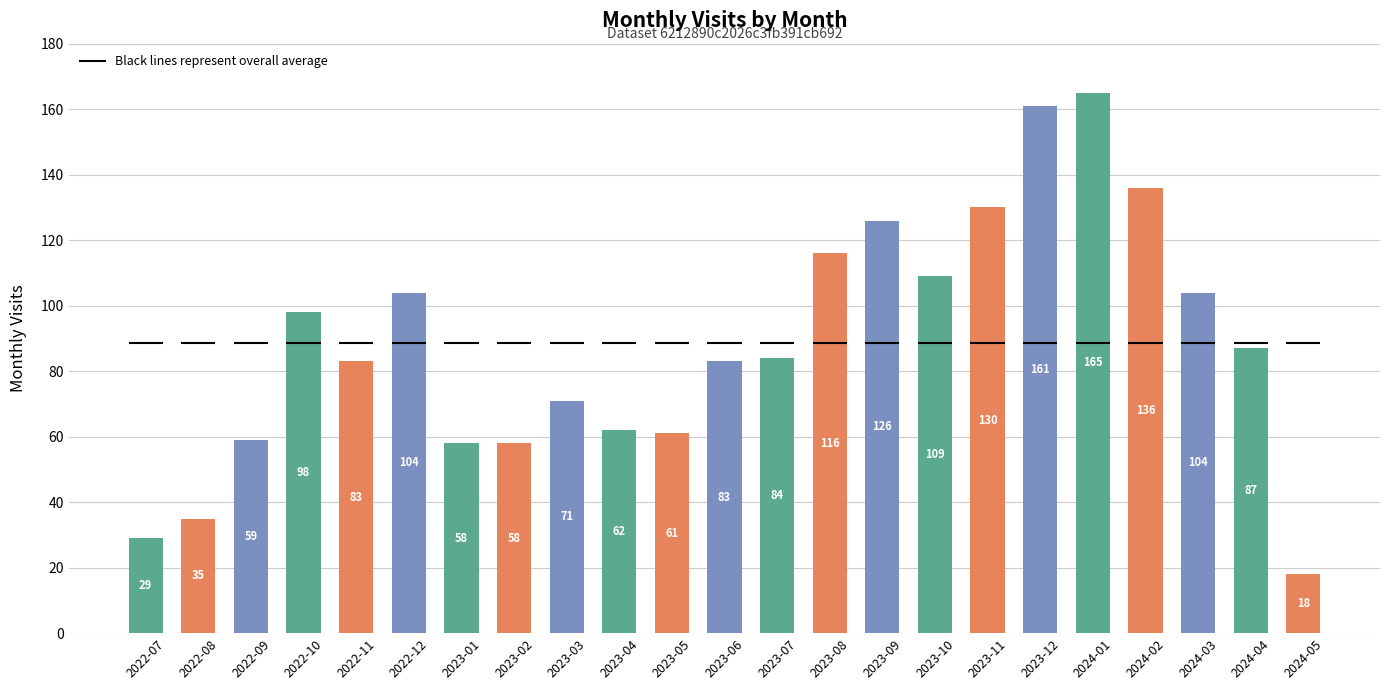

List the labels in order of value, smallest first.

2024-05, 2022-07, 2022-08, 2023-01, 2023-02, 2022-09, 2023-05, 2023-04, 2023-03, 2022-11, 2023-06, 2023-07, 2024-04, 2022-10, 2022-12, 2024-03, 2023-10, 2023-08, 2023-09, 2023-11, 2024-02, 2023-12, 2024-01